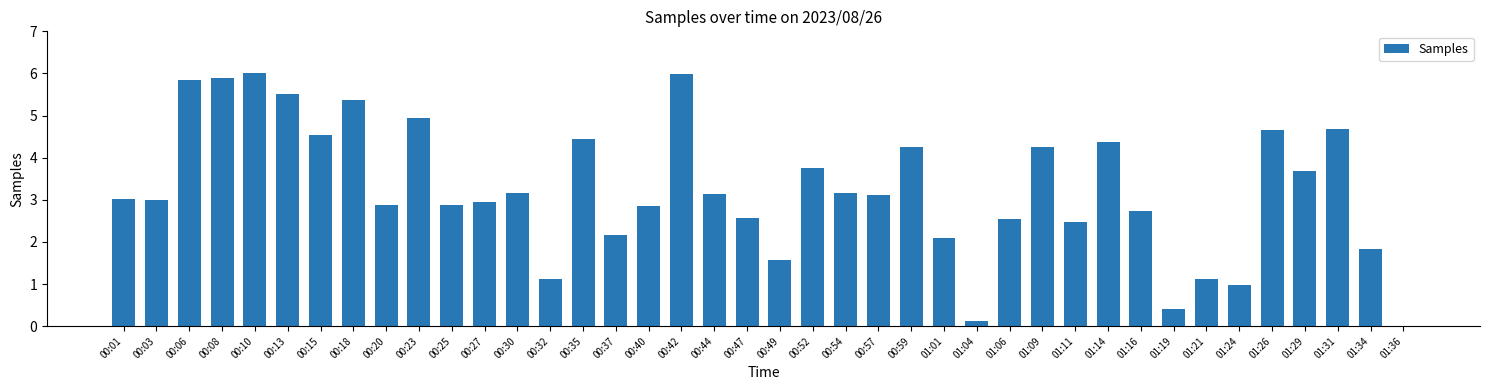

Is it true that the value at 01:24 is 1.0?

True